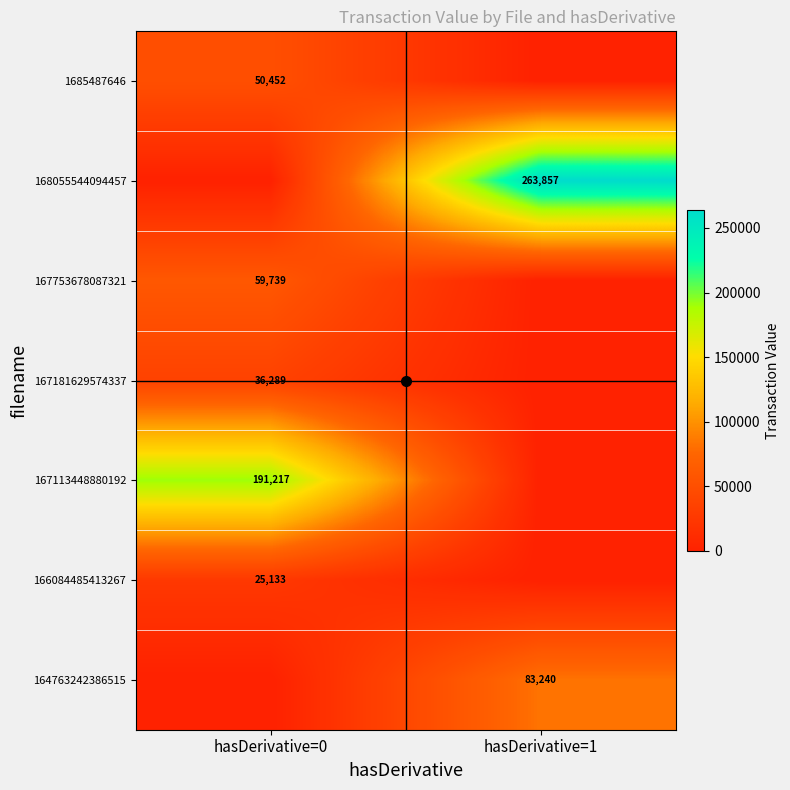

Is the value of 166084485413267 at hasDerivative=0 greater than the value of 168055544094457 at hasDerivative=1?

No